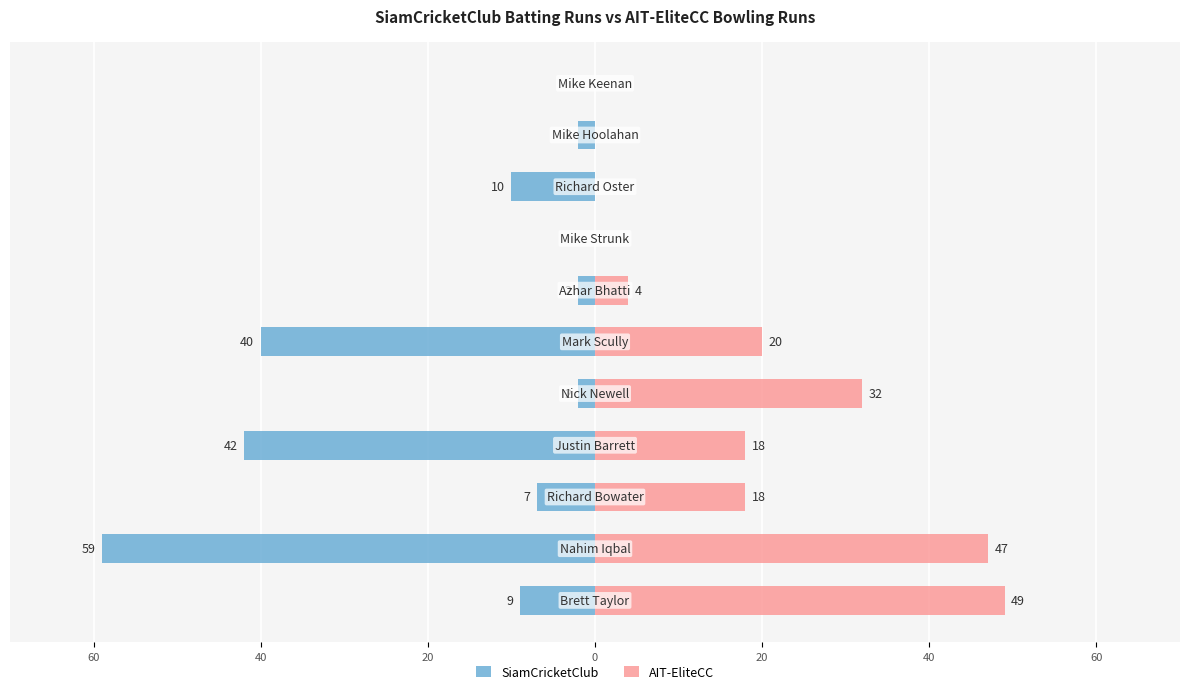

Reading left to right, what are all the values shown in this chart?

SiamCricketClub: -9	-59	-7	-42	-2	-40	-2	0	-10	-2	0
AIT-EliteCC: 49	47	18	18	32	20	4	0	0	0	0